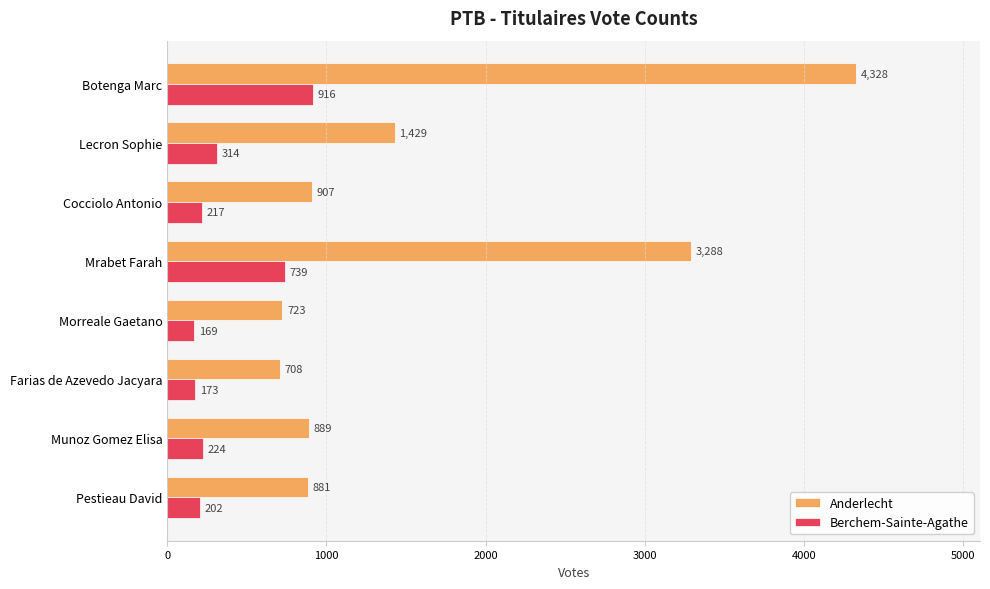

At which category is the sum across all series the highest?

Botenga Marc